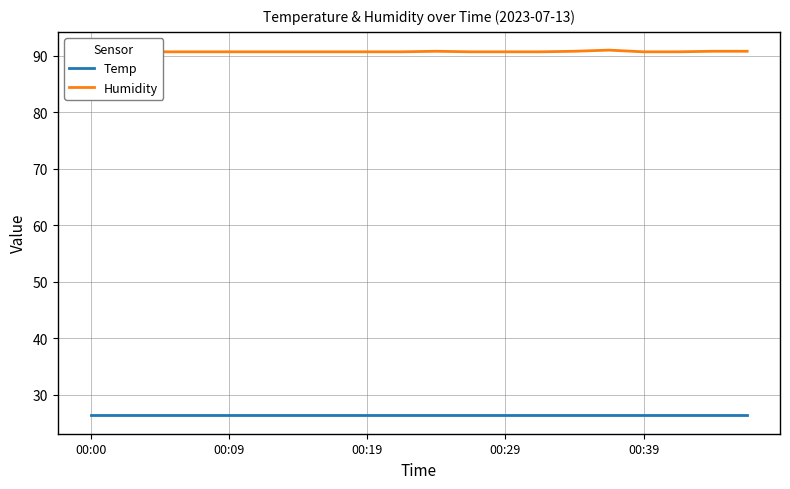

True or false: Temp has more than 2 interior local peaks.

False